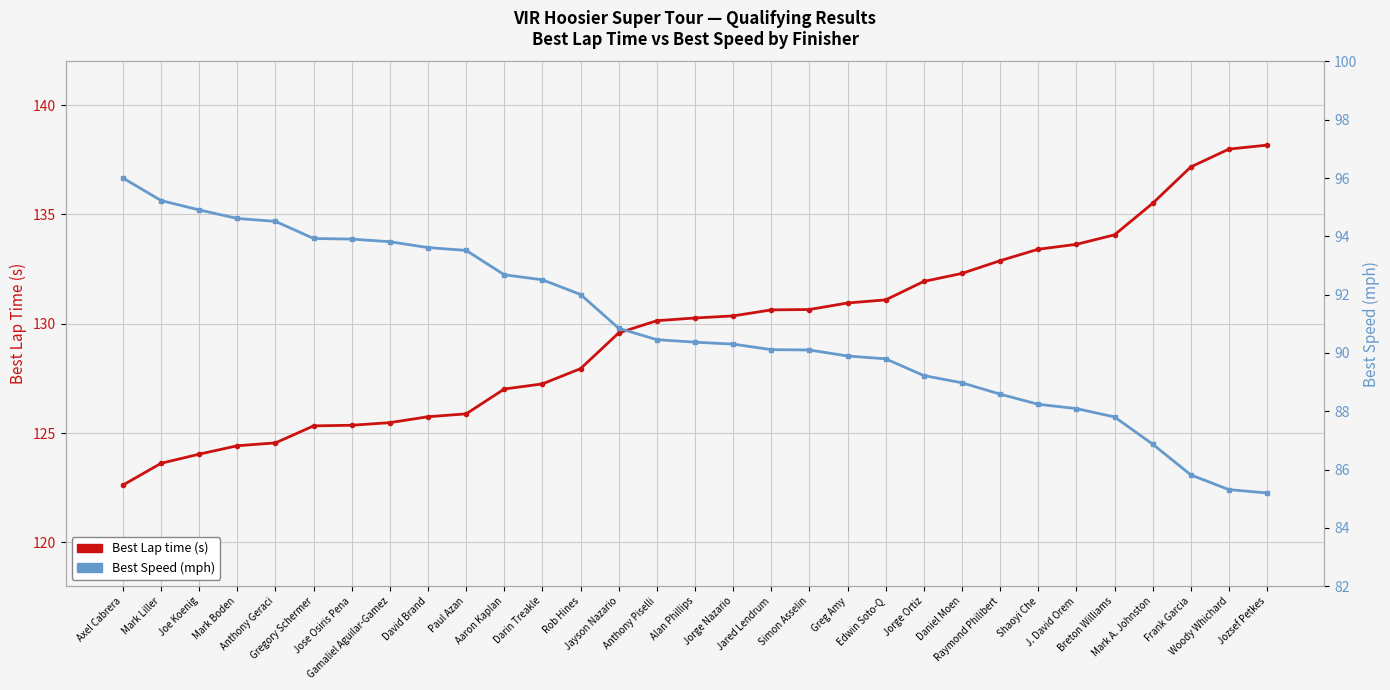

What is the value of the Best Speed (mph) point at the 26th from the left?

88.1